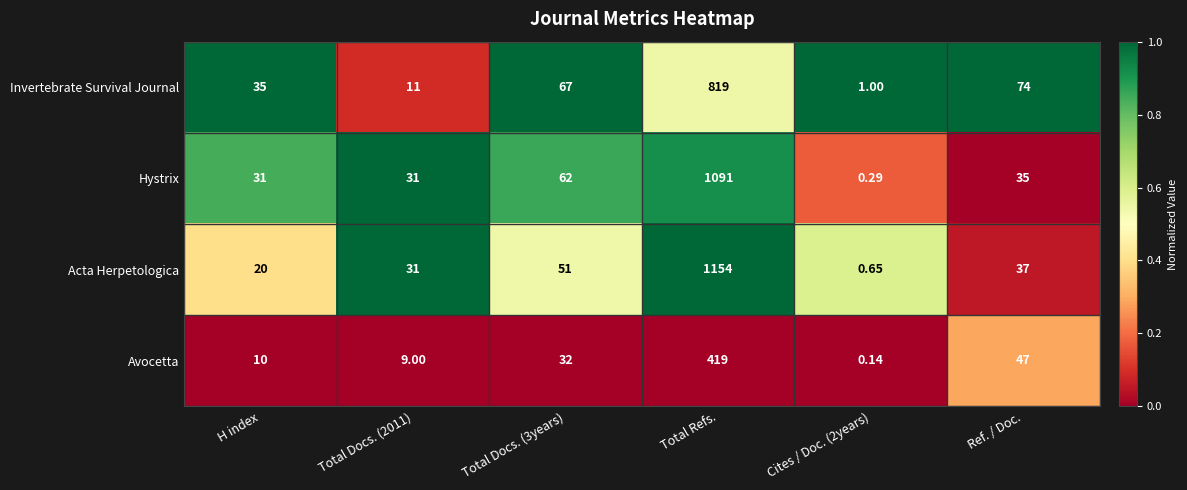

Which series has the largest range (max minus min)?

Acta Herpetologica